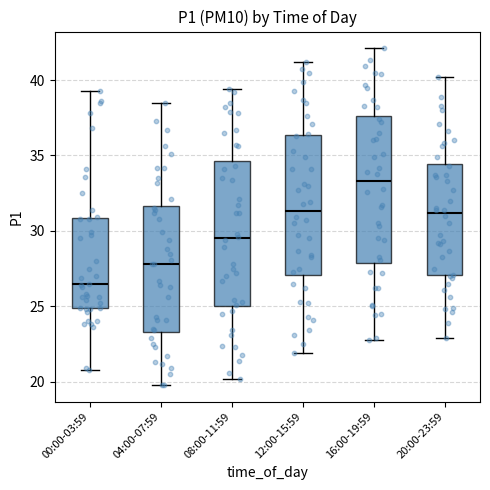

Reading left to right, transcribe this box plot: for each box, give where its median line is, the range the box spans, and where its two whiskers end, as read against the y-axis. The values are not printed on the chart, so give them approximately, as read against the axis.

00:00-03:59: median 26.5, box 25.0 to 31.0, whiskers 21.0 to 39.5
04:00-07:59: median 28.0, box 23.5 to 31.5, whiskers 20.0 to 38.5
08:00-11:59: median 29.5, box 25.0 to 34.5, whiskers 20.0 to 39.5
12:00-15:59: median 31.5, box 27.0 to 36.5, whiskers 22.0 to 41.0
16:00-19:59: median 33.5, box 28.0 to 37.5, whiskers 23.0 to 42.0
20:00-23:59: median 31.0, box 27.0 to 34.5, whiskers 23.0 to 40.0